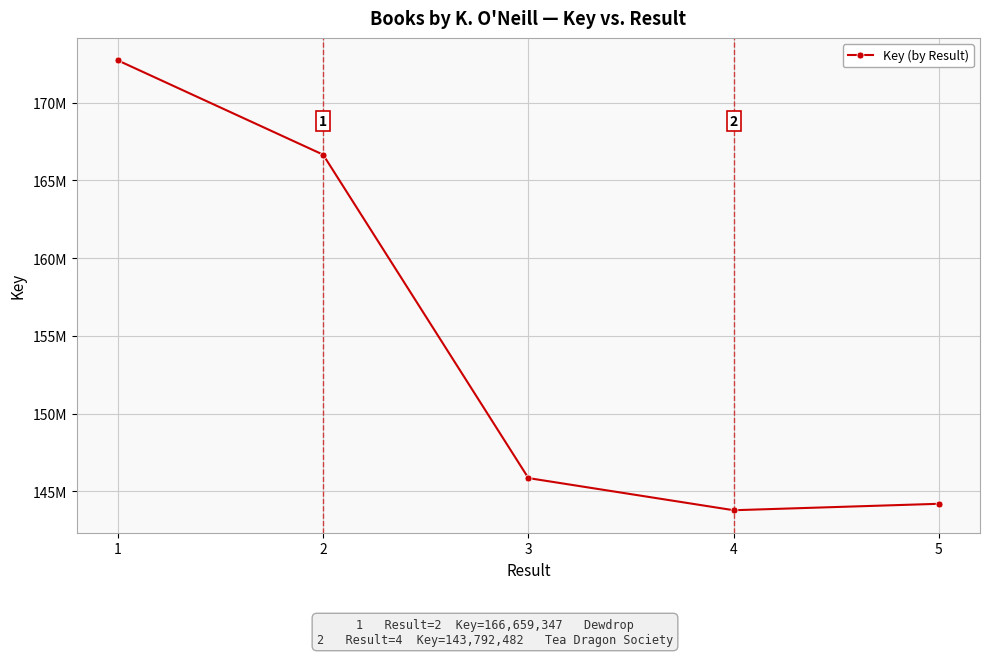

At which label does the data first exceed 145860166?

1